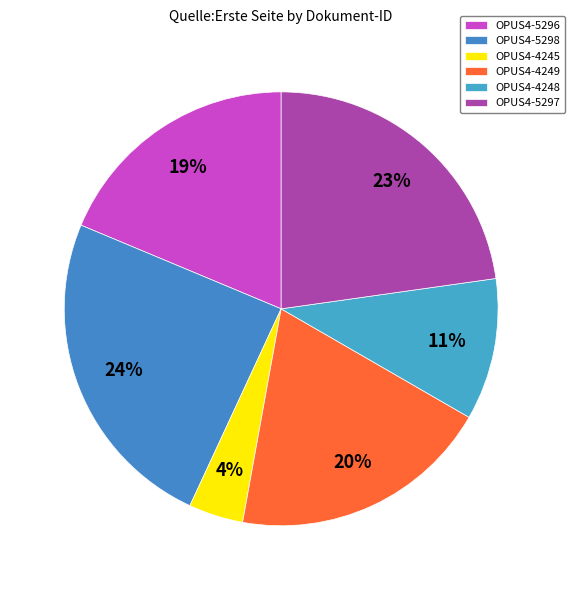

Rank the categories by value from lowest to highest.

OPUS4-4245, OPUS4-4248, OPUS4-5296, OPUS4-4249, OPUS4-5297, OPUS4-5298